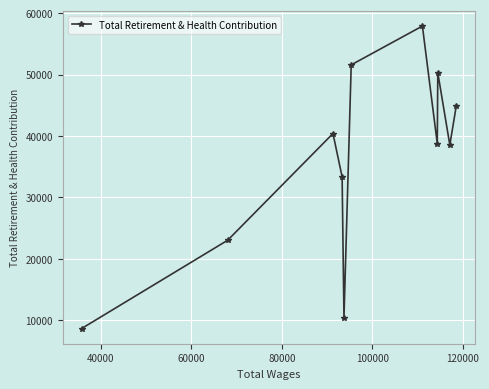

True or false: there are more than 0 points higher than both neighbors.

True